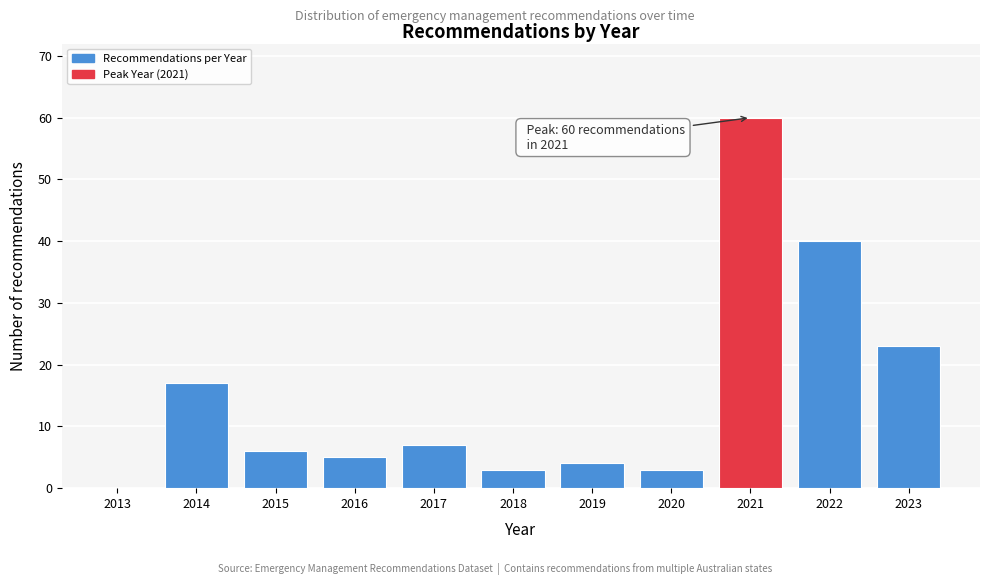

Reading right to left, list all the values displayed in this chart.

2023=23	2022=40	2021=60	2020=3	2019=4	2018=3	2017=7	2016=5	2015=6	2014=17	2013=0